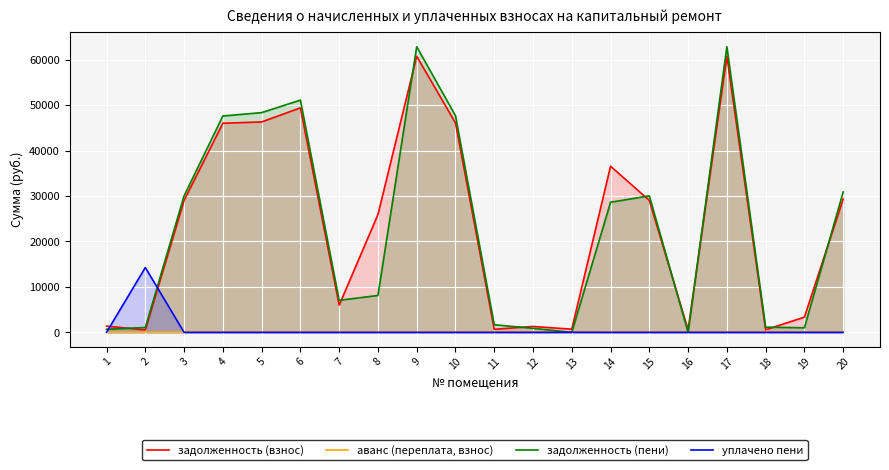

Which series changed the most between 4 and 11?

задолженность (пени)